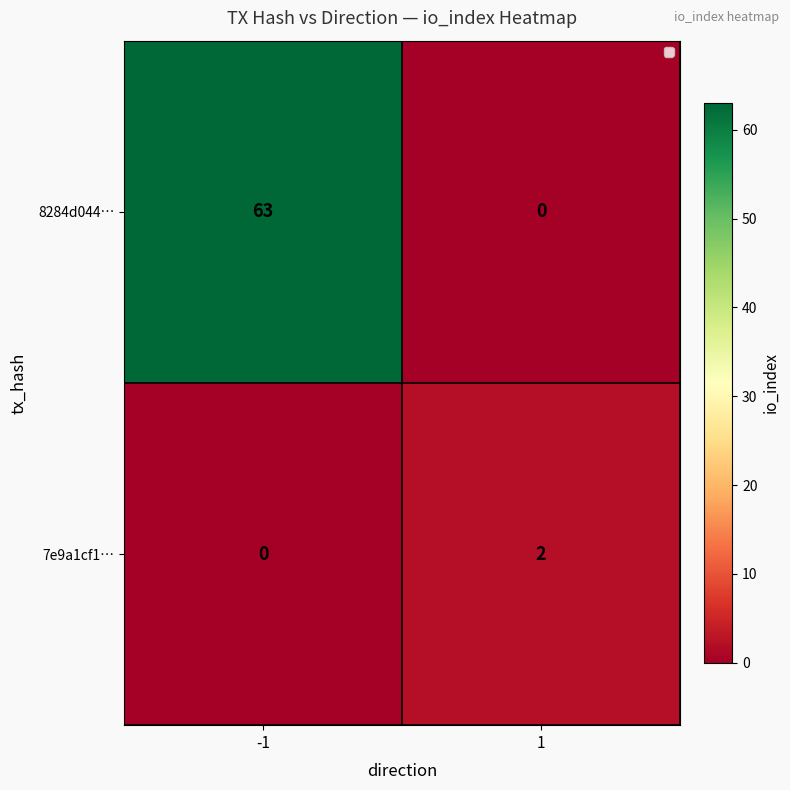

At which category is the sum across all series the highest?

-1